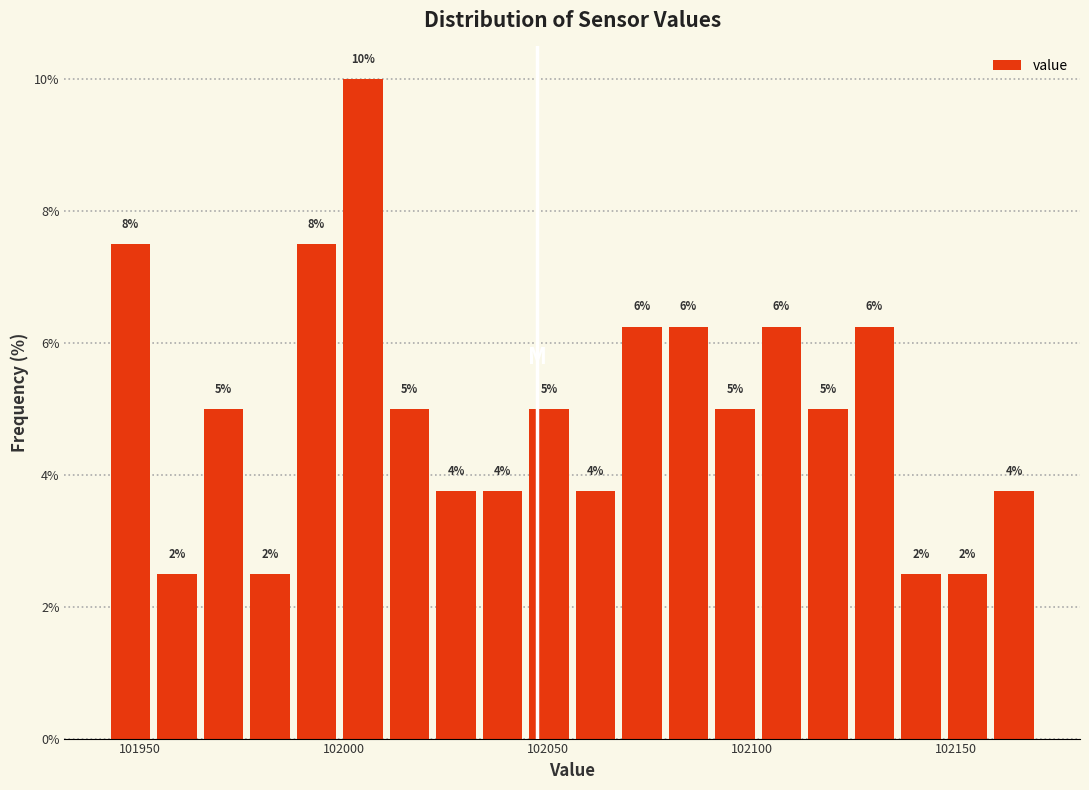

Around what value on the x-axis is the tallest bar? Give the approximate position of its centre, as read against the axis.

102005